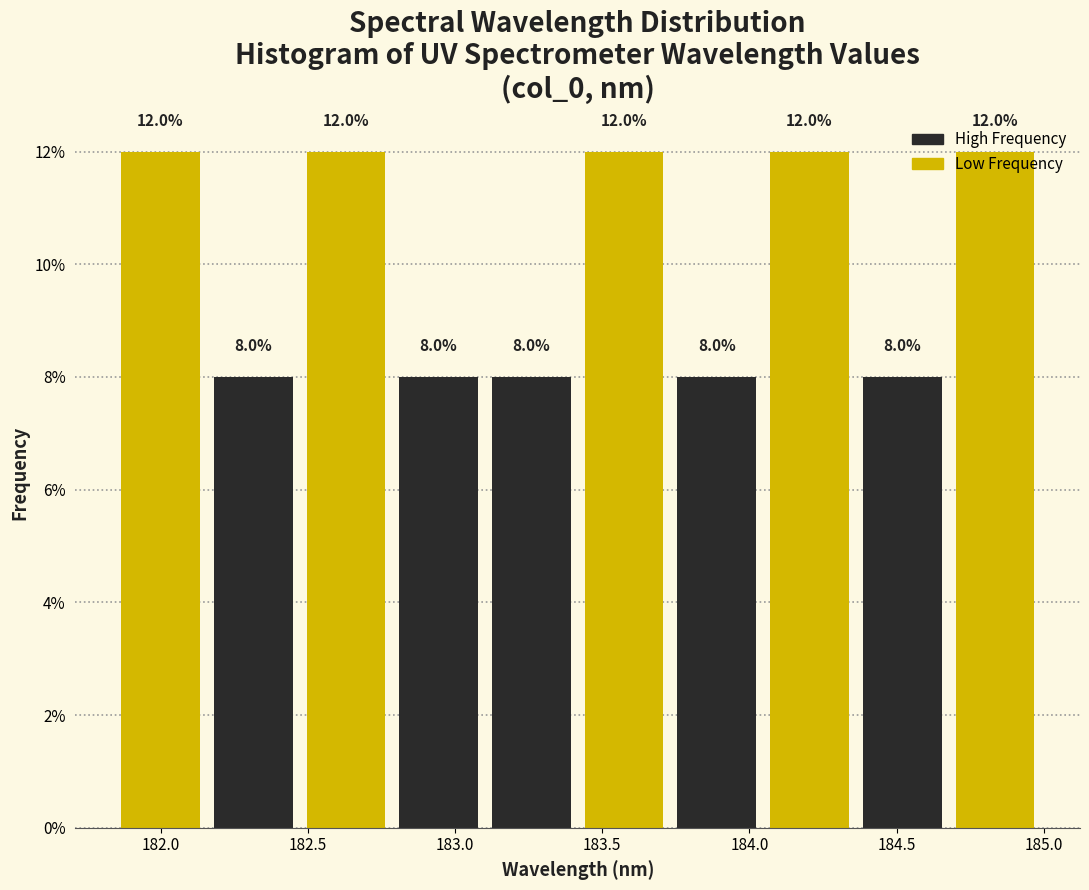

Reading left to right, transcribe this chart: for each bar, give the range it covers on the x-axis and its height. The bar edges are not printed on the chart, so give them approximately, as read against the axis.

181.85 to 182.15: 12.0
182.15 to 182.45: 8.0
182.45 to 182.80: 12.0
182.80 to 183.10: 8.0
183.10 to 183.40: 8.0
183.40 to 183.75: 12.0
183.75 to 184.05: 8.0
184.05 to 184.35: 12.0
184.35 to 184.70: 8.0
184.70 to 185.00: 12.0